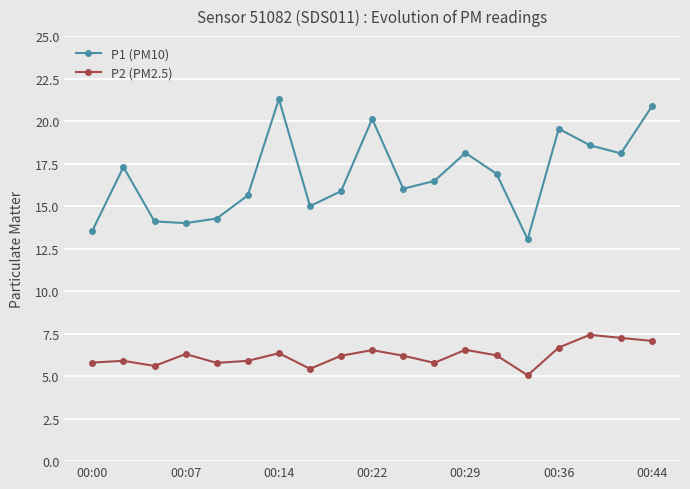

How many lines are shown in the chart?

2